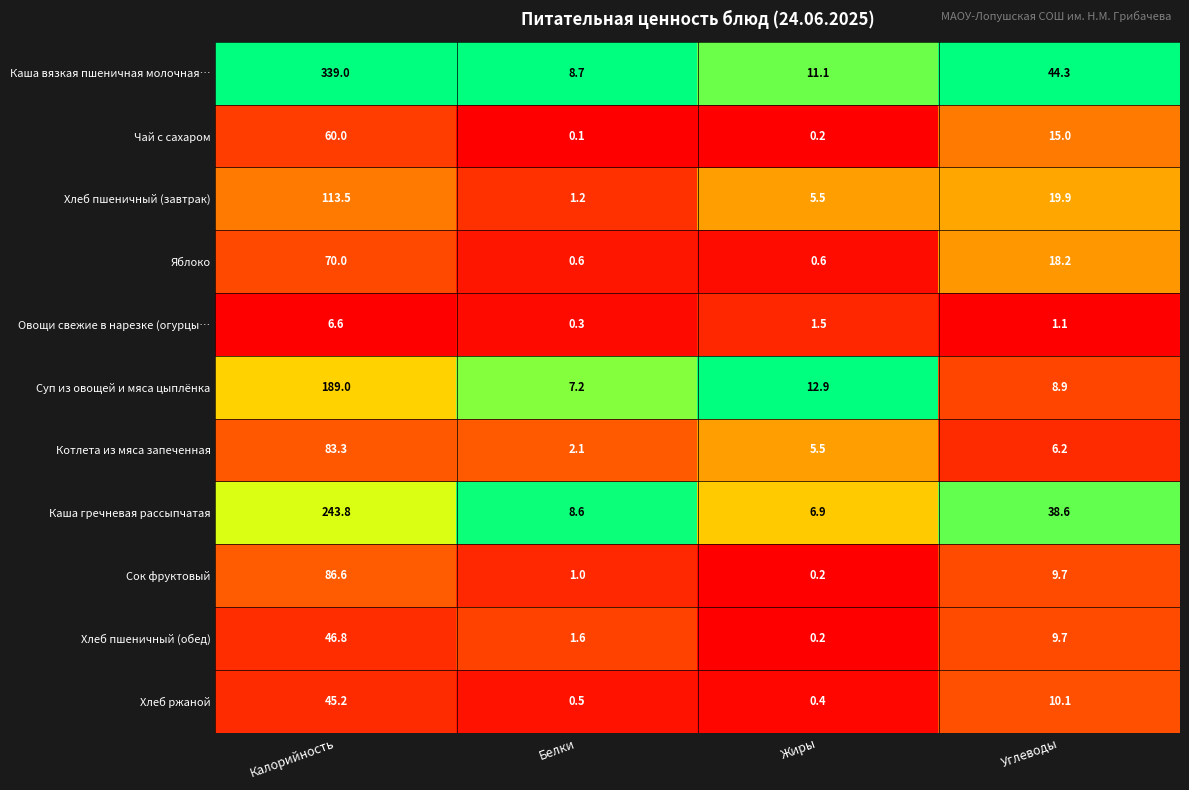

How many distinct data groups are displayed?

11